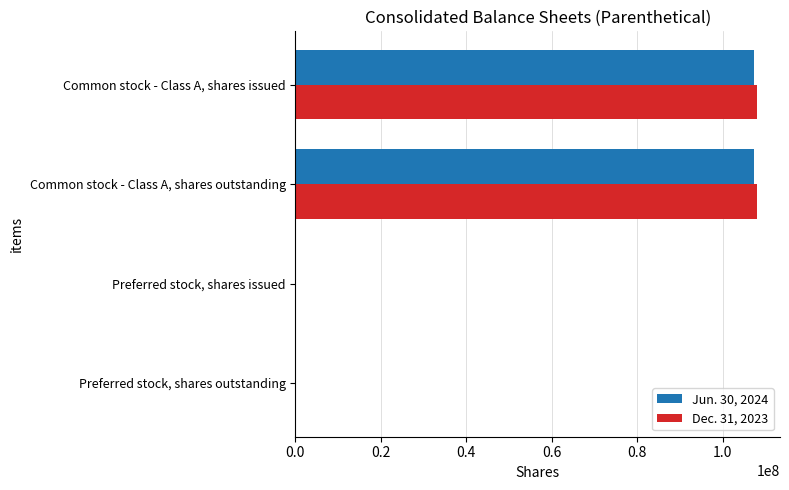

The value of Dec. 31, 2023 at Common stock - Class A, shares outstanding is 172661589. True or false?

False